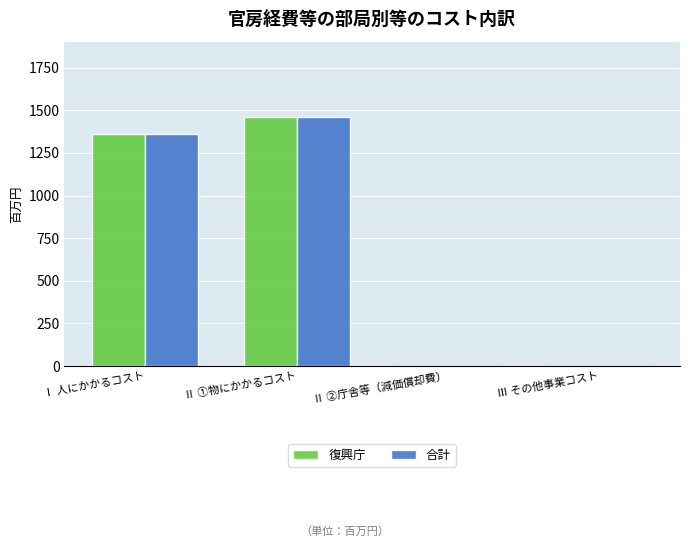

The 復興庁 series shows 1364 at Ⅰ 人にかかるコスト. True or false?

True